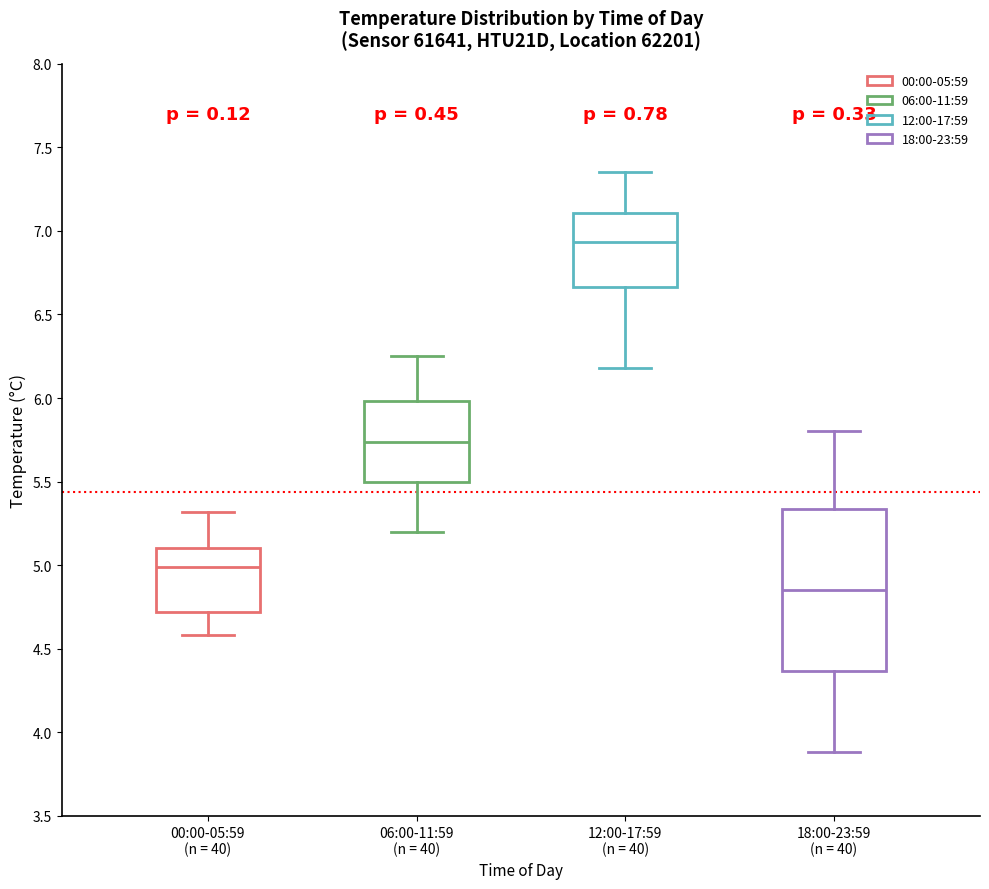

Reading left to right, transcribe this box plot: for each box, give where its median line is, the range the box spans, and where its two whiskers end, as read against the y-axis. The values are not printed on the chart, so give them approximately, as read against the axis.

00:00-05:59 (n = 40): median 5.00, box 4.70 to 5.10, whiskers 4.60 to 5.30
06:00-11:59 (n = 40): median 5.75, box 5.50 to 6.00, whiskers 5.20 to 6.25
12:00-17:59 (n = 40): median 6.95, box 6.65 to 7.10, whiskers 6.20 to 7.35
18:00-23:59 (n = 40): median 4.85, box 4.35 to 5.35, whiskers 3.90 to 5.80